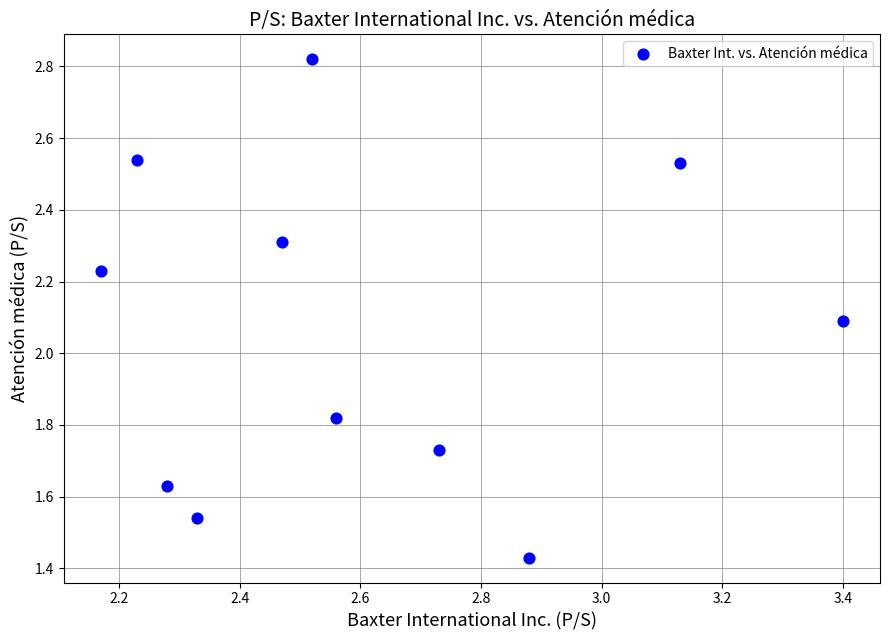

What is the average Y value?

2.1